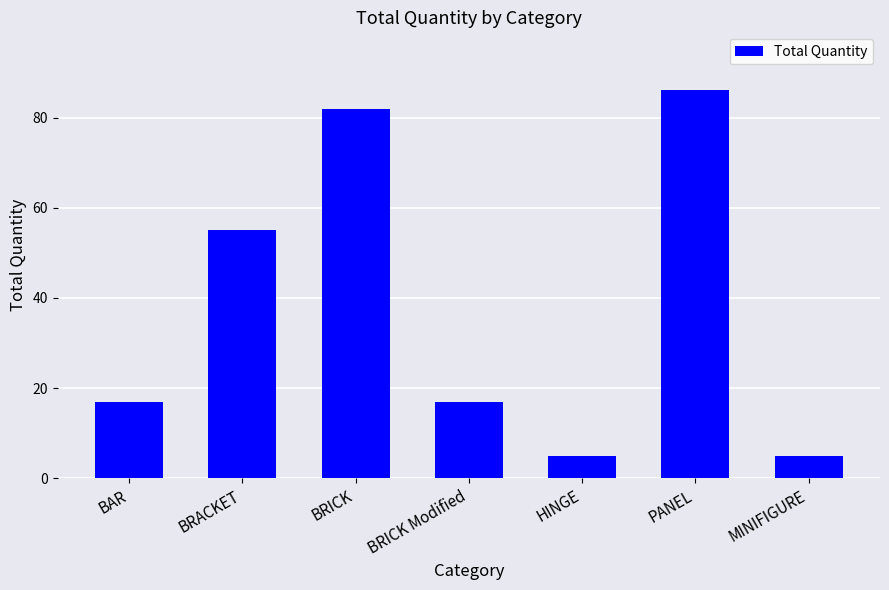

What is the label of the 7th bar from the right?

BAR